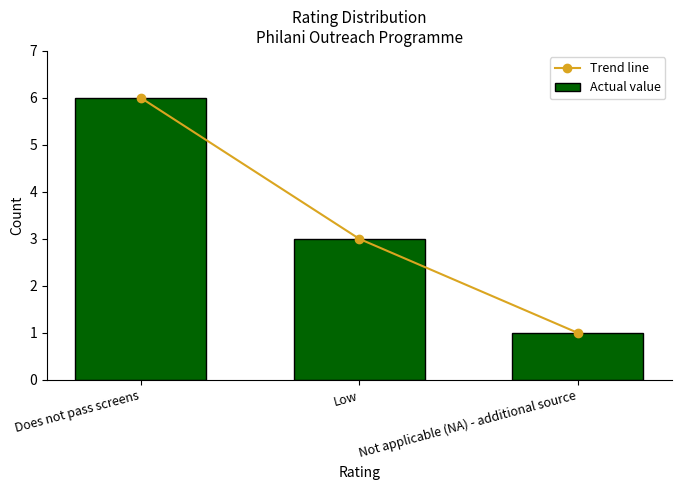

Is the value of Trend line at Low greater than the value of Actual value at Low?

No